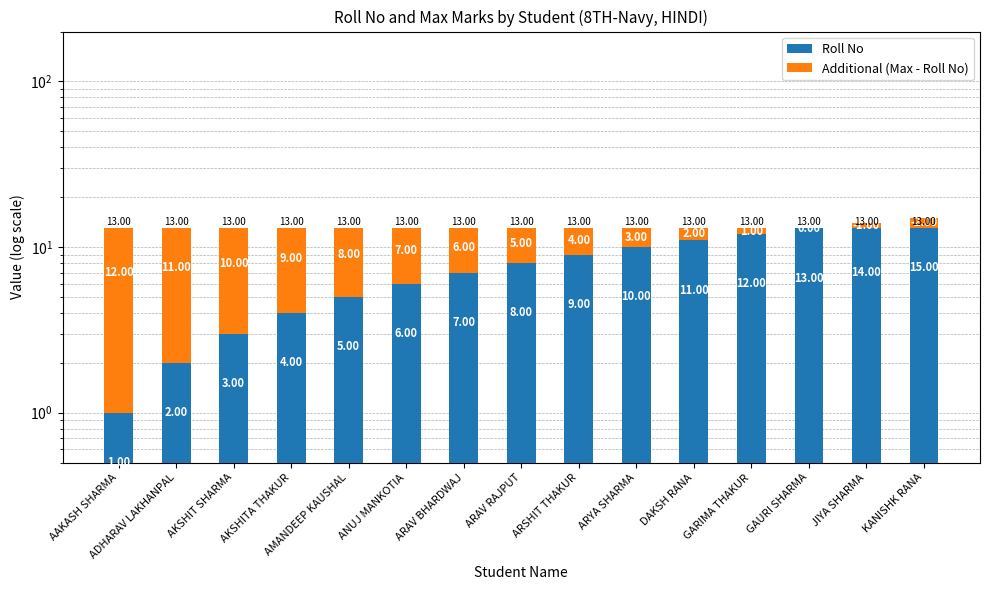

True or false: Roll No has a value of 1 at AAKASH SHARMA.

True